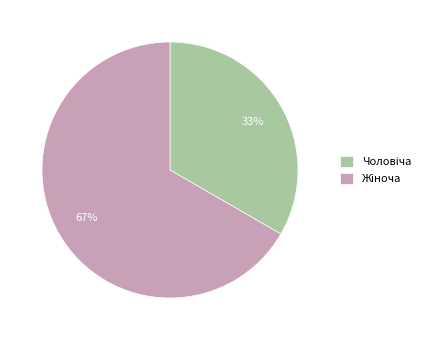

To the nearest percent, what is the average slice percentage?

50%